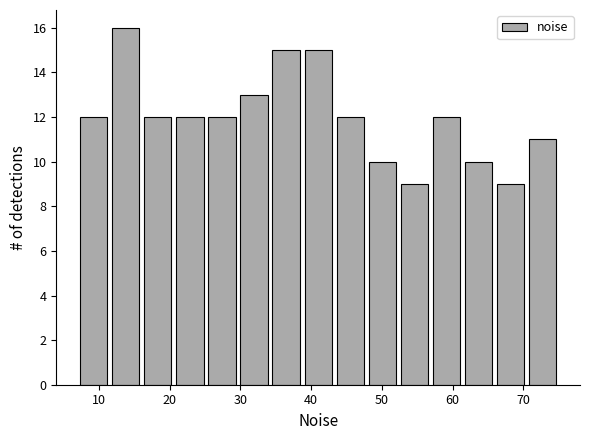

What is the height of the bar covering 48 to 52 on the x-axis? Neither the bar edges nor the heights are printed on the chart, so give them approximately, as read against the axes.

10